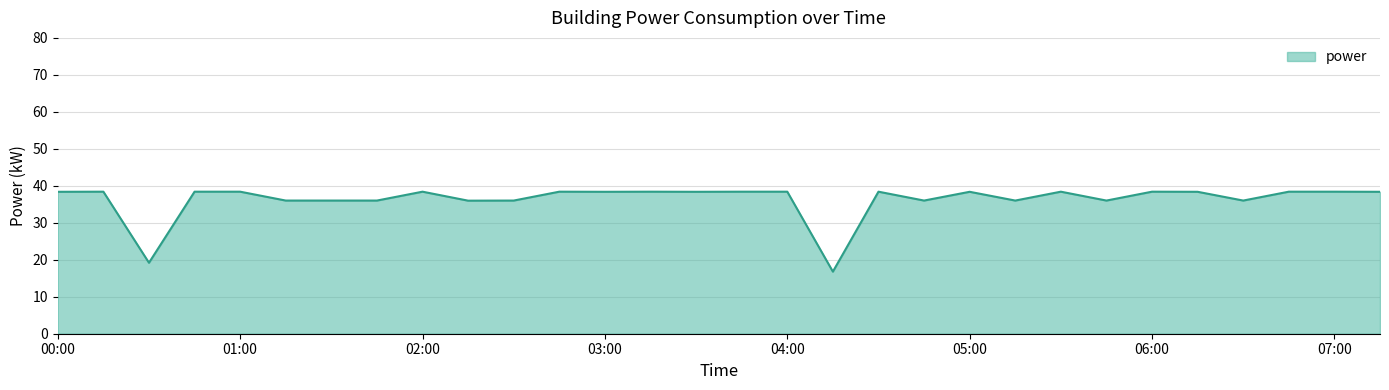

What is the maximum value shown in the chart?

38.4